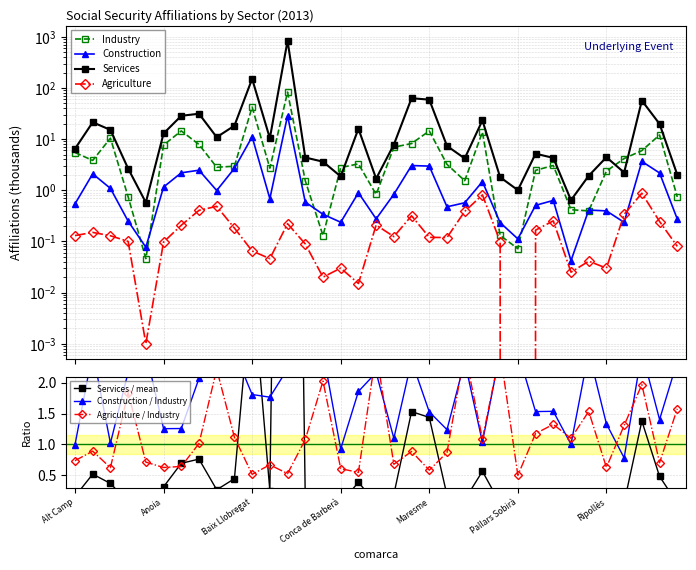

Is it true that Agriculture equals 0.0 at Alta Ribagorça?

True